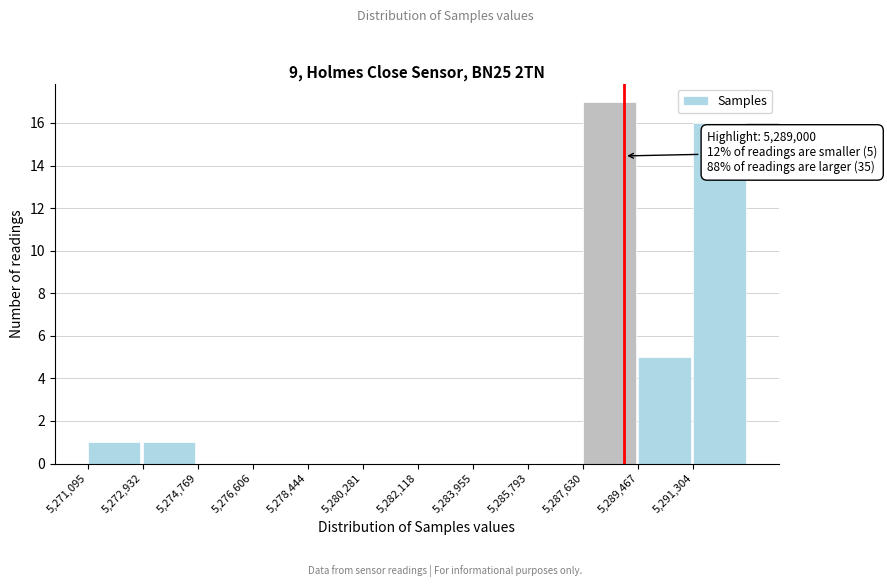

Over which range of the x-axis is the bar tallest?

5287600 to 5289400